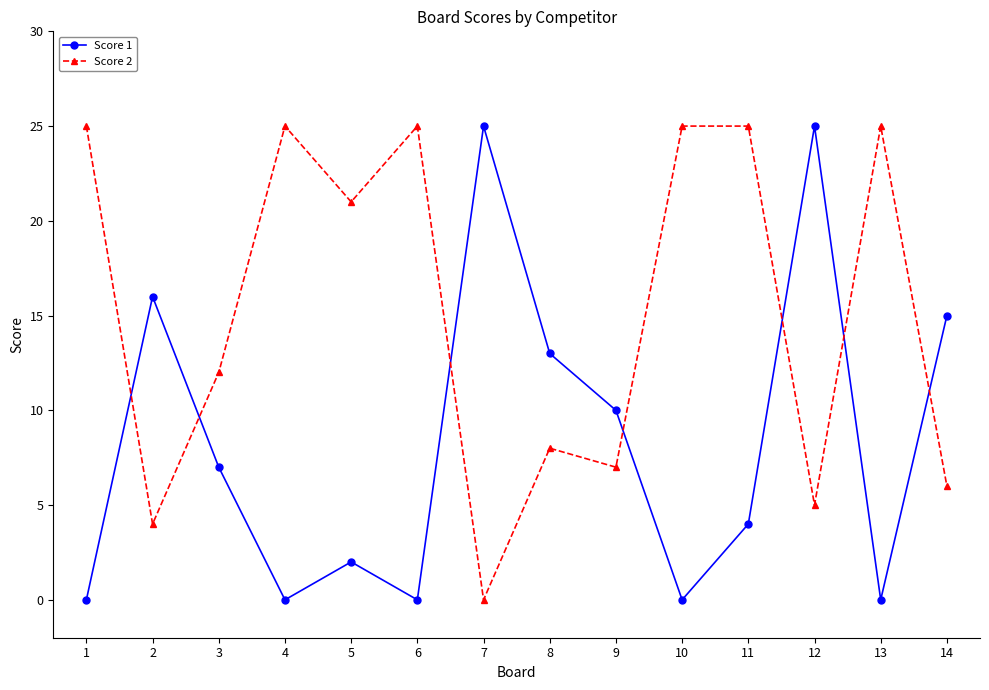

Where is Score 1 nearest to the value 12?

8